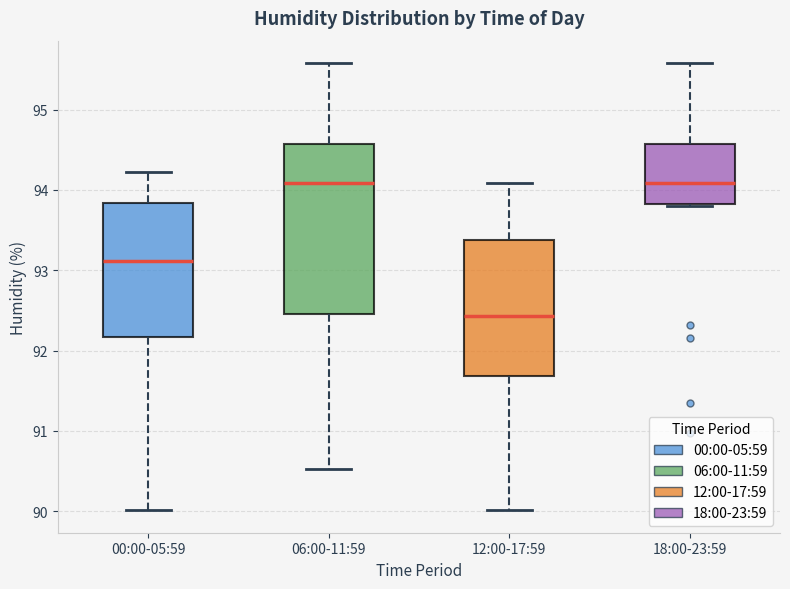

Which box is the tallest, from its lower edge to its upper edge?

06:00-11:59